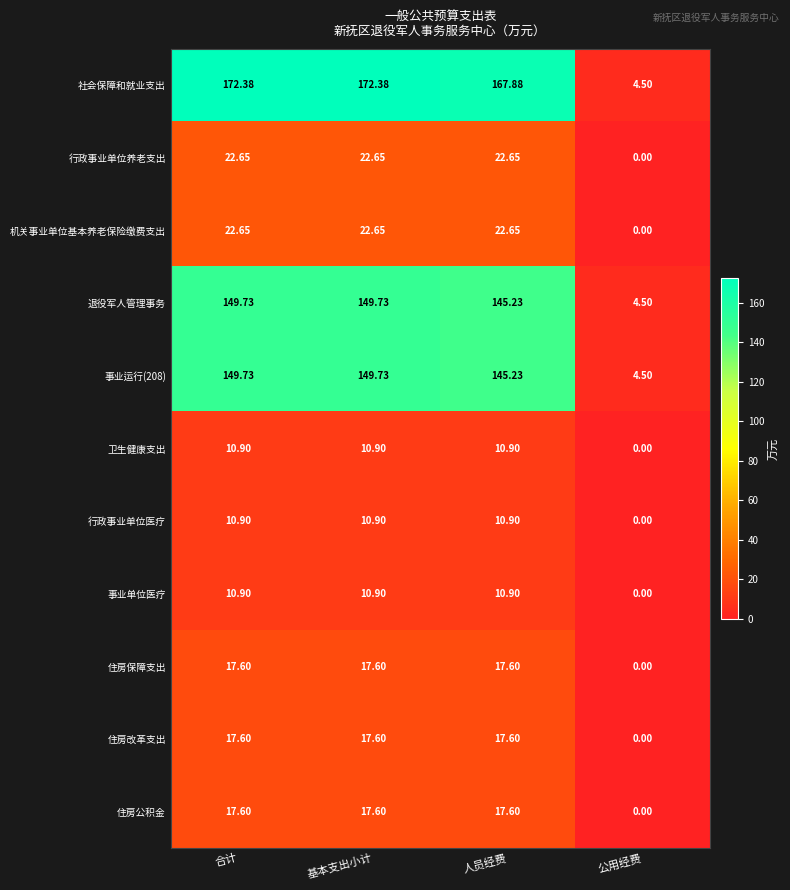

How many data points in 住房保障支出 are above 17?

3